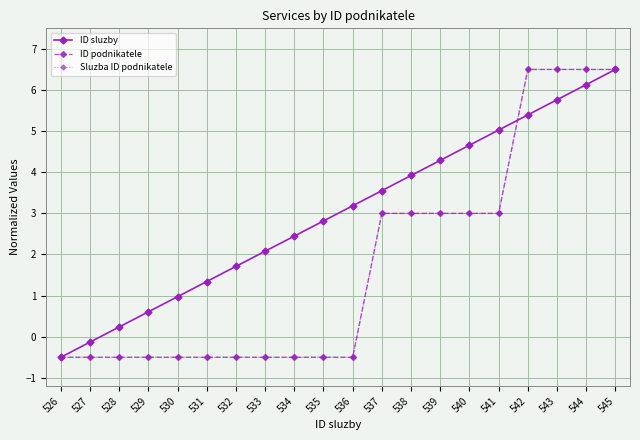

The ID podnikatele series shows 0.8 at 540. True or false?

False